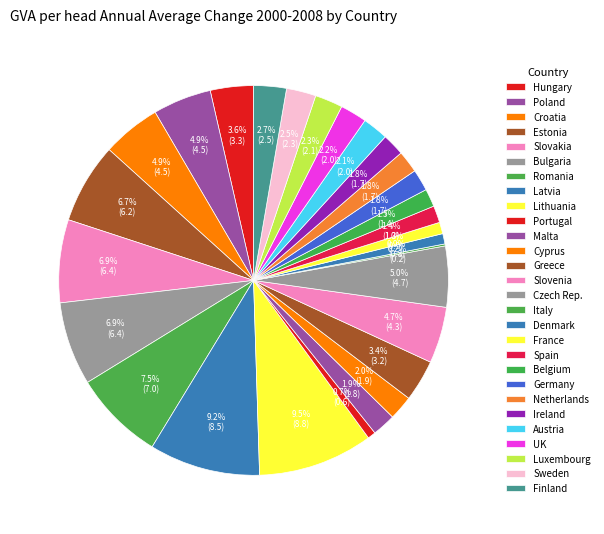

To the nearest percent, what portion does Netherlands represent?

2%